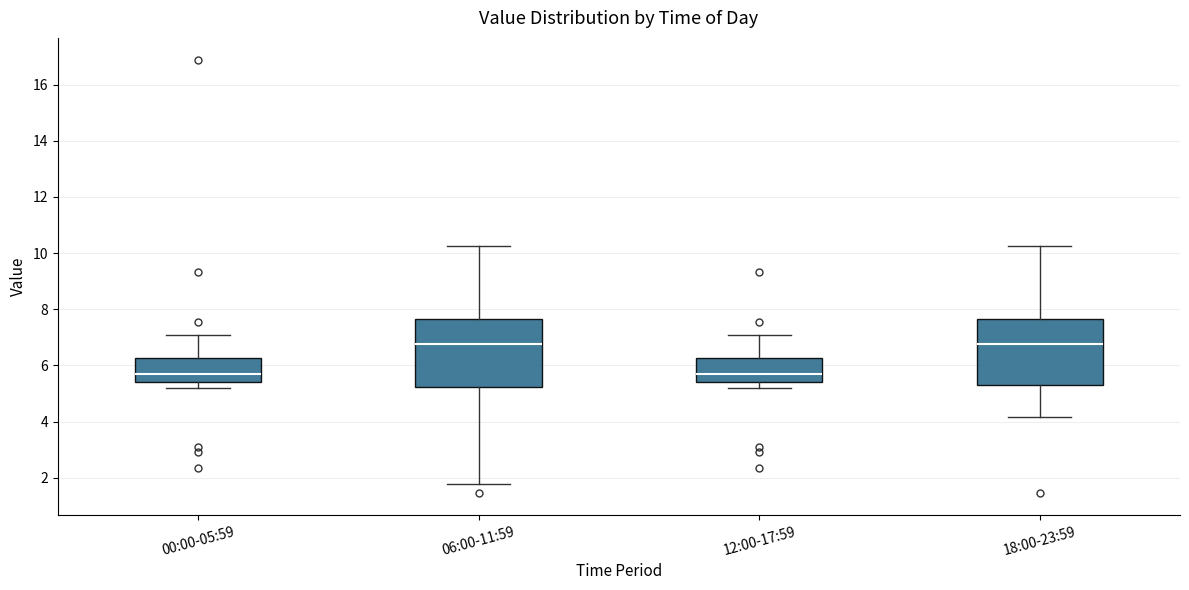

Reading left to right, transcribe this box plot: for each box, give where its median line is, the range the box spans, and where its two whiskers end, as read against the y-axis. The values are not printed on the chart, so give them approximately, as read against the axis.

00:00-05:59: median 5.8, box 5.4 to 6.2, whiskers 5.2 to 7.0
06:00-11:59: median 6.8, box 5.2 to 7.6, whiskers 1.8 to 10.2
12:00-17:59: median 5.8, box 5.4 to 6.2, whiskers 5.2 to 7.0
18:00-23:59: median 6.8, box 5.4 to 7.6, whiskers 4.2 to 10.2